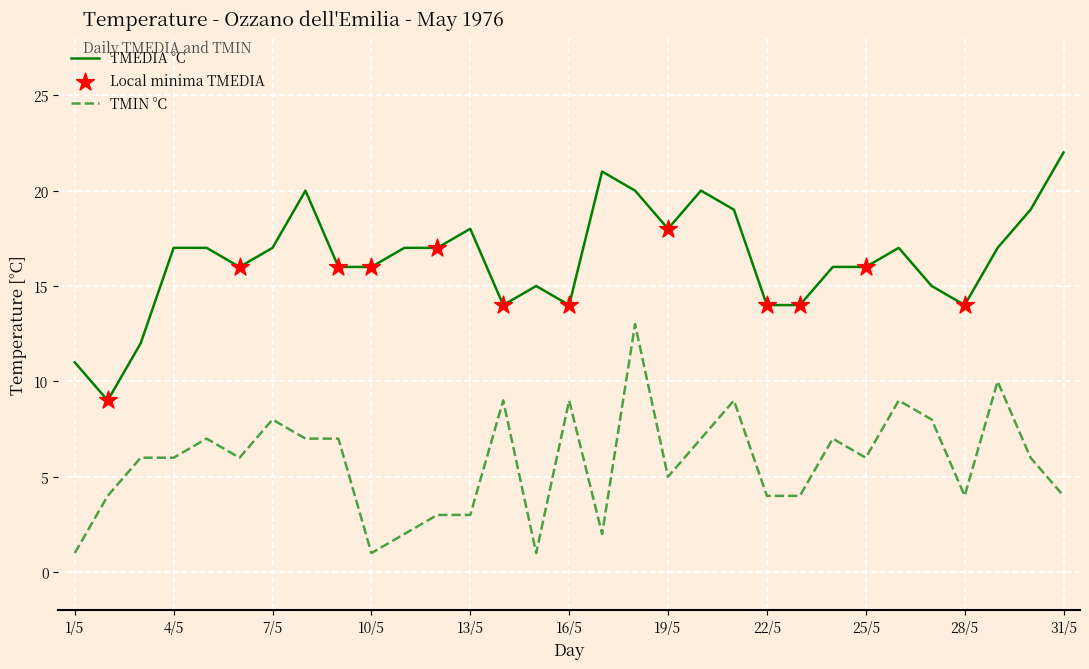

True or false: TMIN °C and TMEDIA °C cross at least once.

False